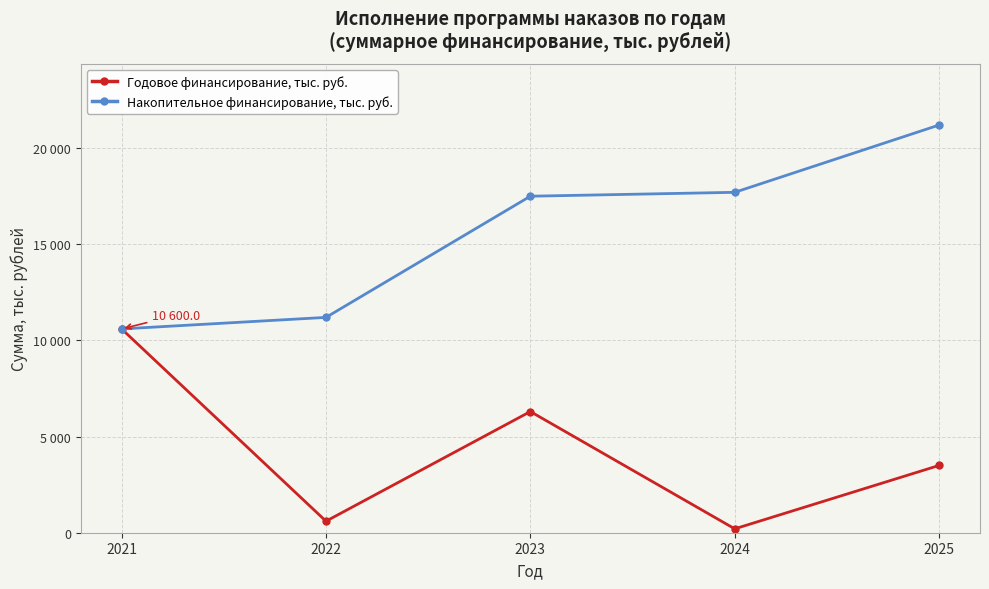

True or false: Накопительное финансирование, тыс. руб. has more than 1 interior local peaks.

False